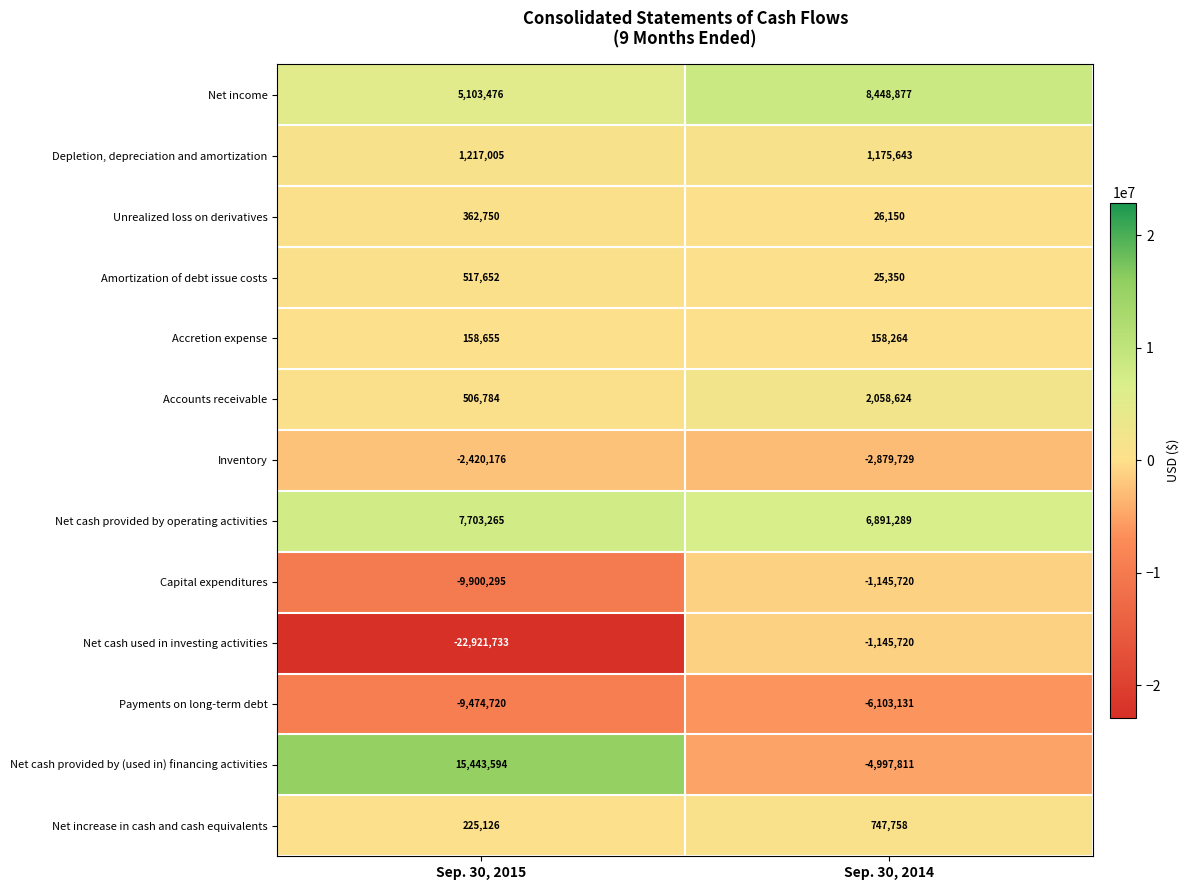

Between Sep. 30, 2015 and Sep. 30, 2014, which series saw the biggest shift?

Net cash used in investing activities